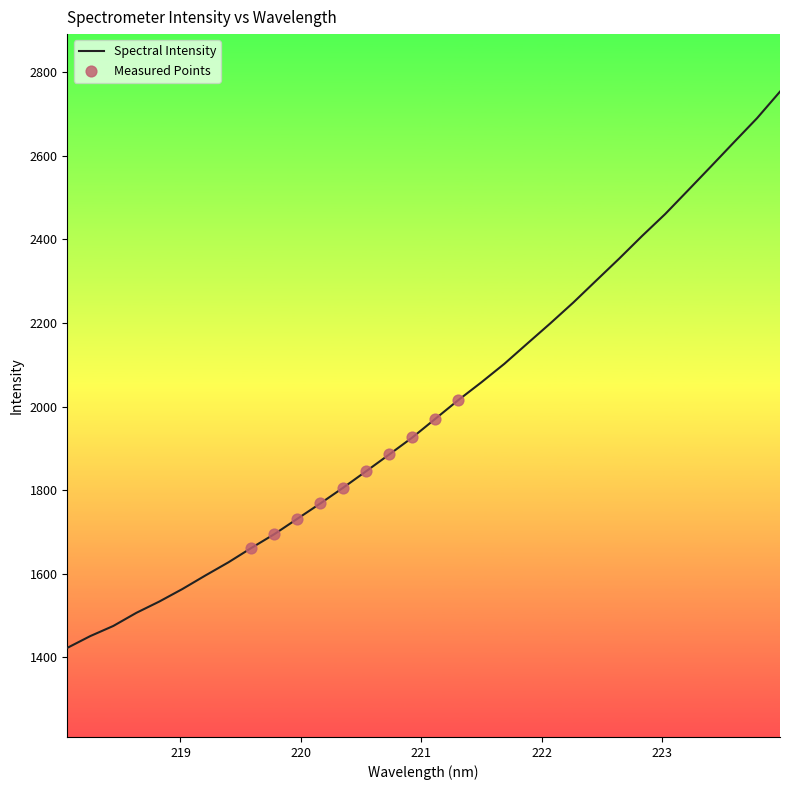

What is the difference between the maximum and minimum values?

1331.9